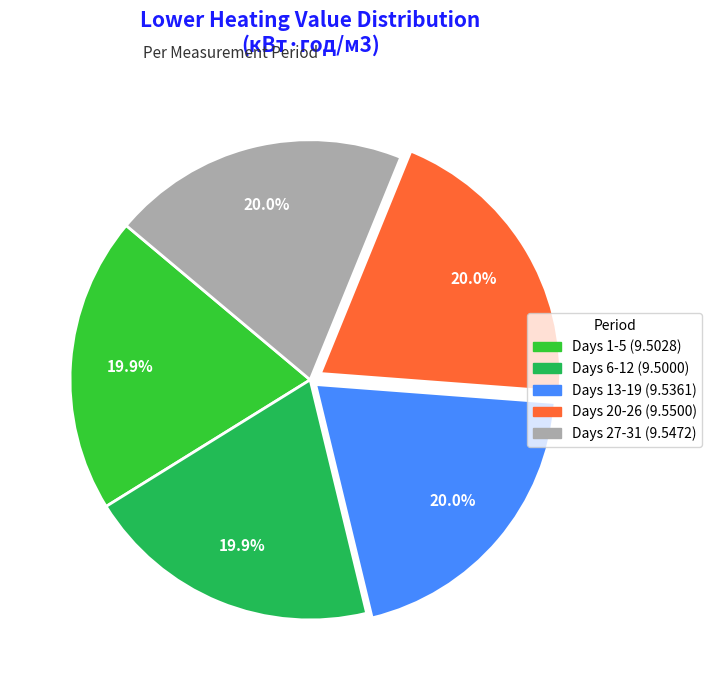

Is there any slice that represents more than half of the pie?

No